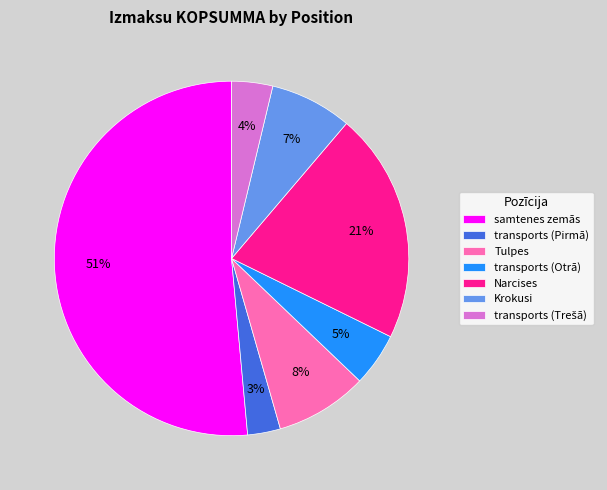

To the nearest percent, what percentage of the pie is transports (Pirmā)?

3%